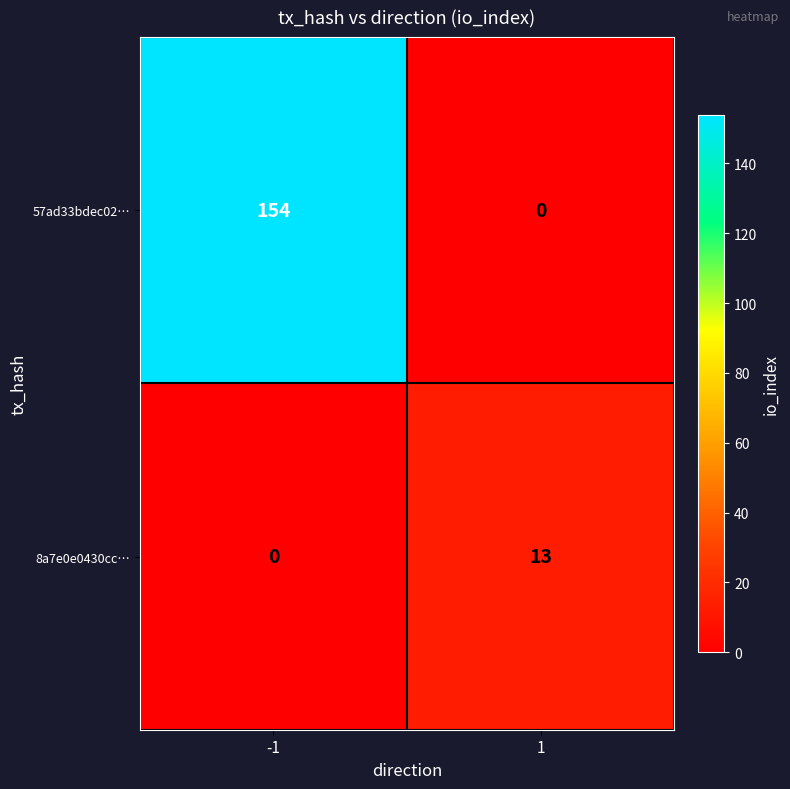

Reading left to right, list all the values displayed in this chart.

57ad33bdec02…: -1=154	1=0
8a7e0e0430cc…: -1=0	1=13